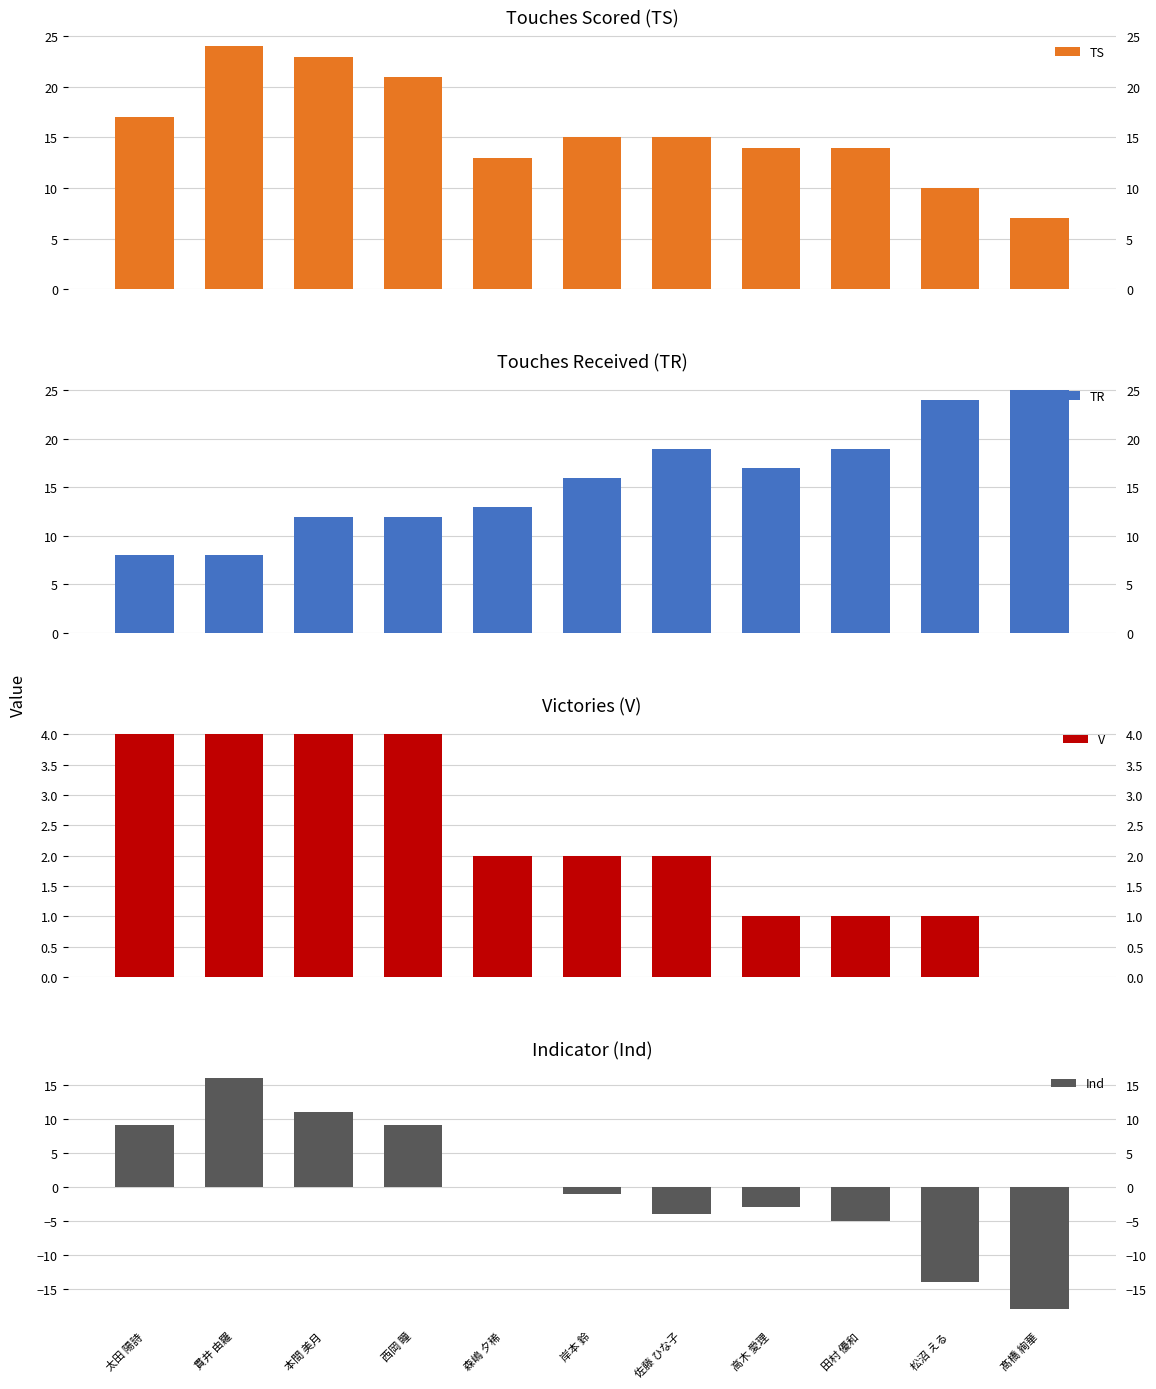

How many data points in Ind are above -1?

5